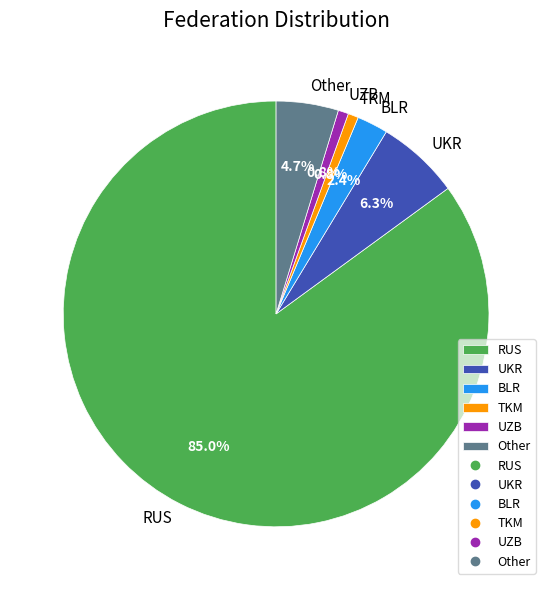

Count the number of slices in the pie.

6